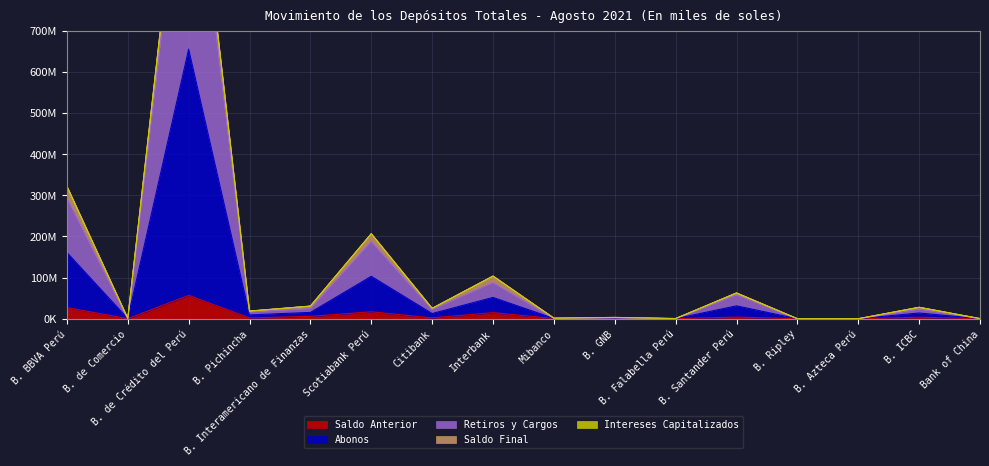

Rank the categories by Saldo Anterior value from lowest to highest.

B. Azteca Perú, B. Ripley, Bank of China, B. Falabella Perú, B. de Comercio, Mibanco, B. GNB, B. Pichincha, Citibank, B. ICBC, B. Santander Perú, B. Interamericano de Finanzas, Interbank, Scotiabank Perú, B. BBVA Perú, B. de Crédito del Perú